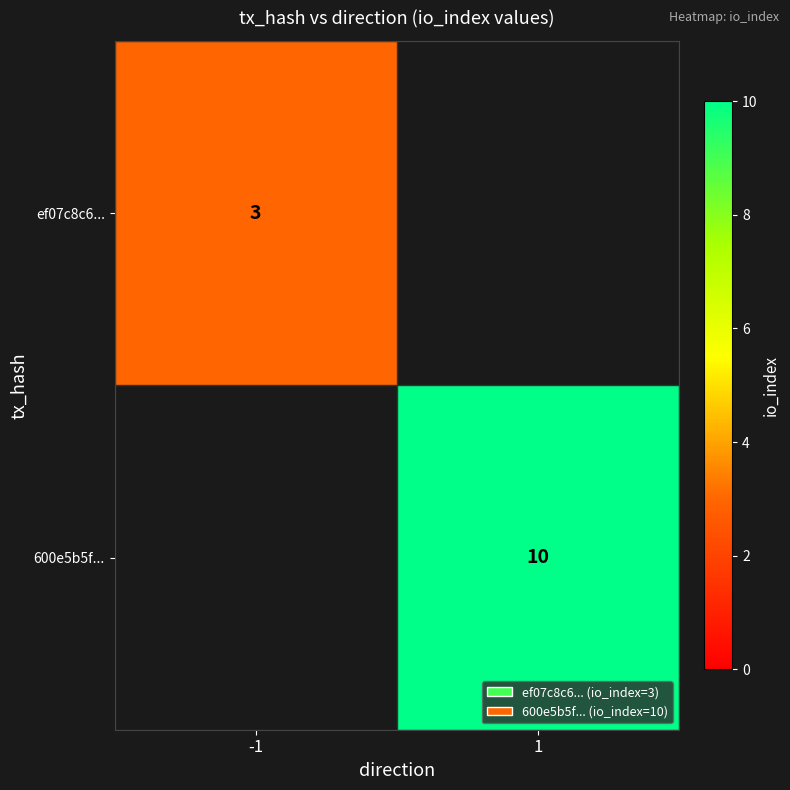

The 600e5b5f... series shows 10 at 1. True or false?

True